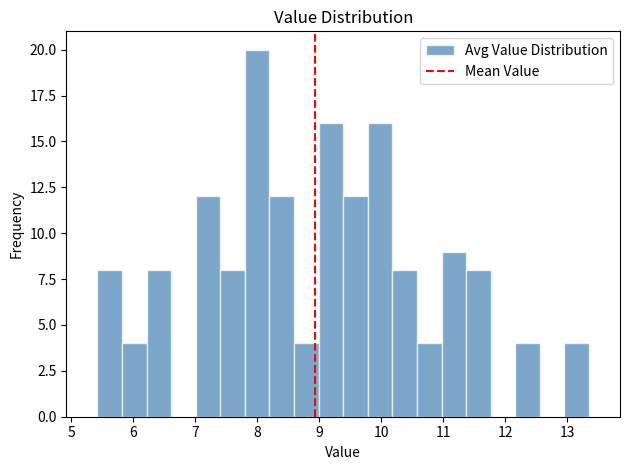

Around what value on the x-axis is the tallest bar? Give the approximate position of its centre, as read against the axis.

8.0